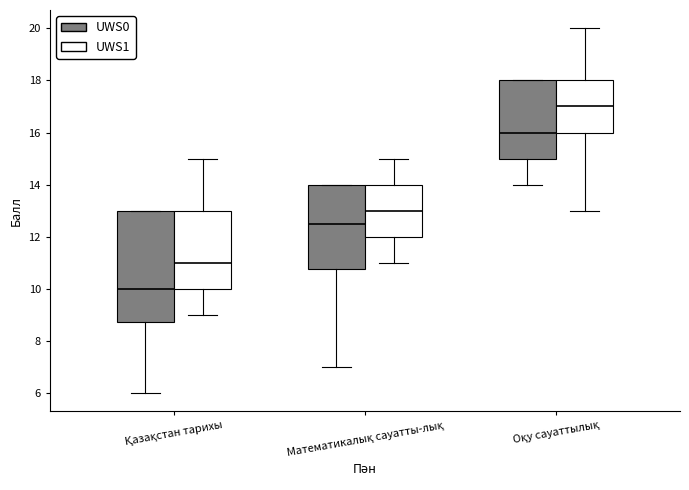

Reading left to right, read every box against the y-axis: the position of its median line, the range the box covers, and the ends of its whiskers. The values are not printed on the chart, so give them approximately, as read against the axis.

Қазақстан тарихы (UWS0): median 10.0, box 8.8 to 13.0, whiskers 6.0 to 13.0
Қазақстан тарихы (UWS1): median 11.0, box 10.0 to 13.0, whiskers 9.0 to 15.0
Математикалық сауатты-лық (UWS0): median 12.6, box 10.8 to 14.0, whiskers 7.0 to 14.0
Математикалық сауатты-лық (UWS1): median 13.0, box 12.0 to 14.0, whiskers 11.0 to 15.0
Оқу сауаттылық (UWS0): median 16.0, box 15.0 to 18.0, whiskers 14.0 to 18.0
Оқу сауаттылық (UWS1): median 17.0, box 16.0 to 18.0, whiskers 13.0 to 20.0